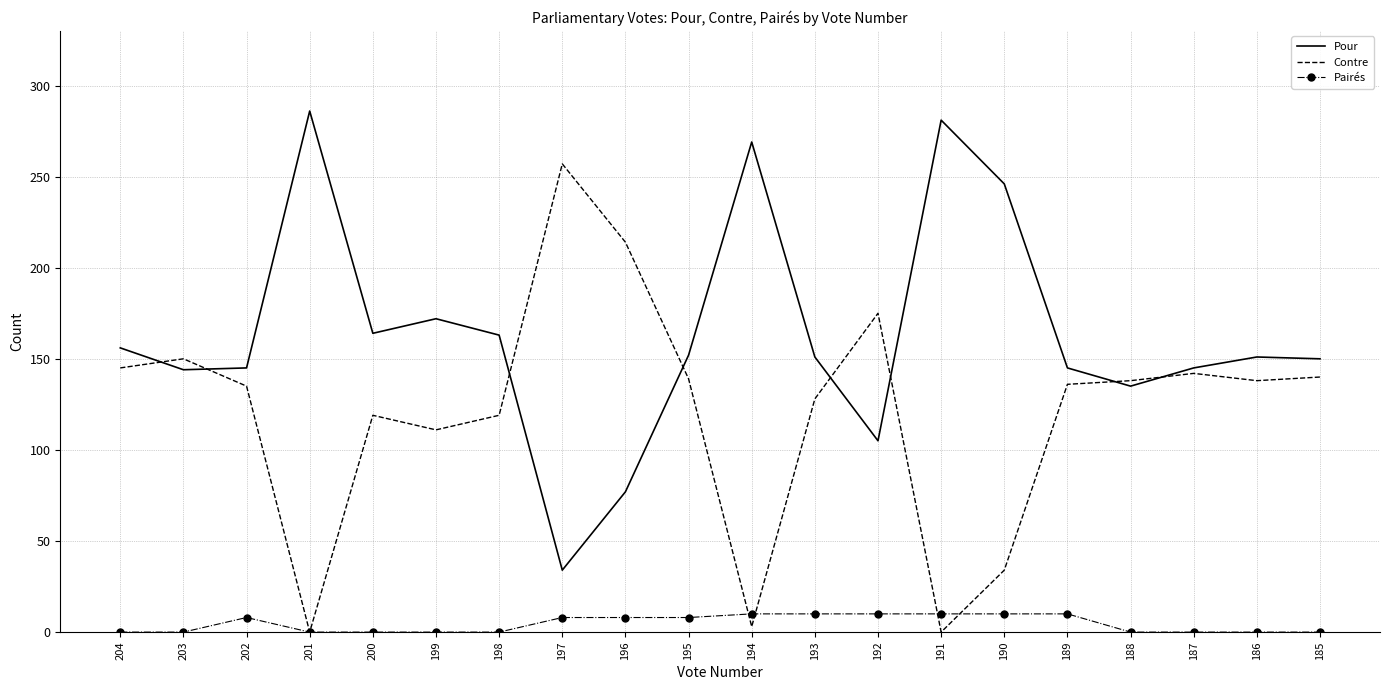

Where does the Contre series first go above 138?

204